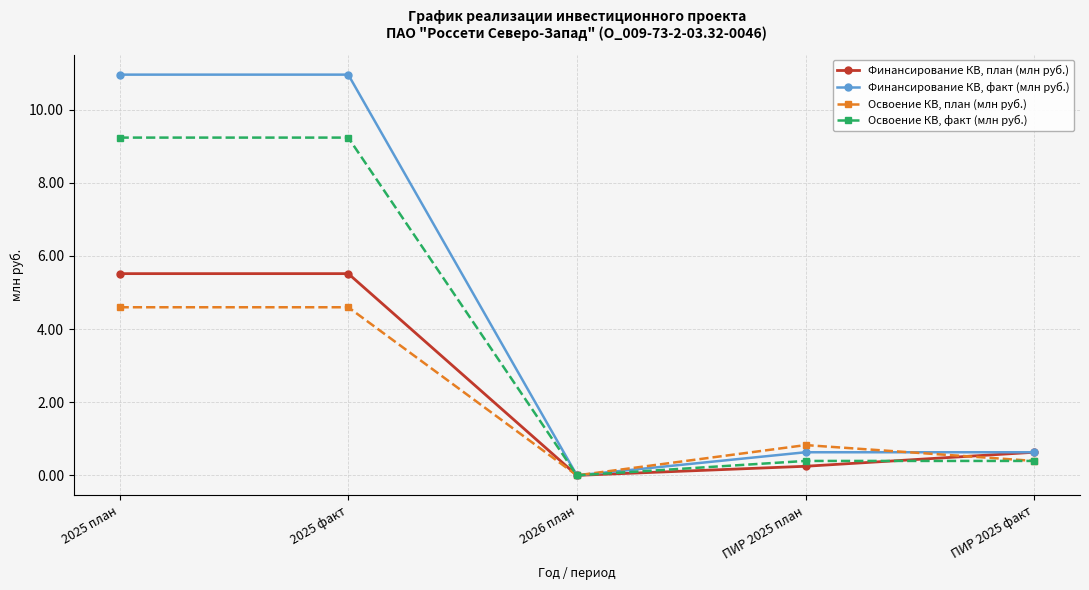

What is the sum of all Финансирование КВ, факт (млн руб.) values?

23.2